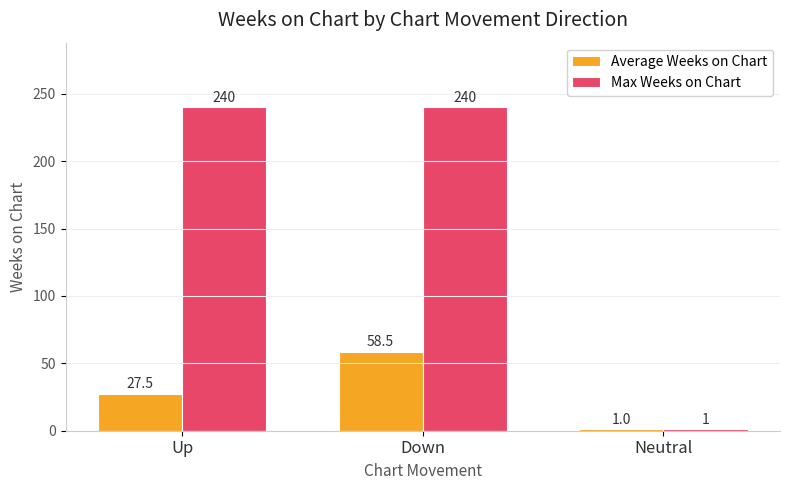

Which series changed the most between Down and Neutral?

Max Weeks on Chart